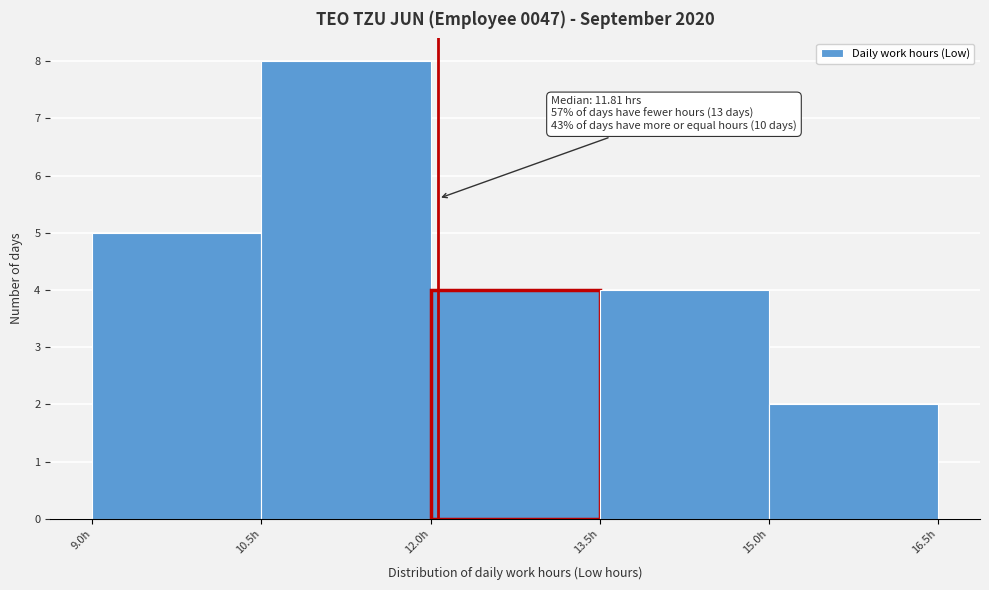

Which range on the x-axis has the tallest bar?

10.5 to 12.0